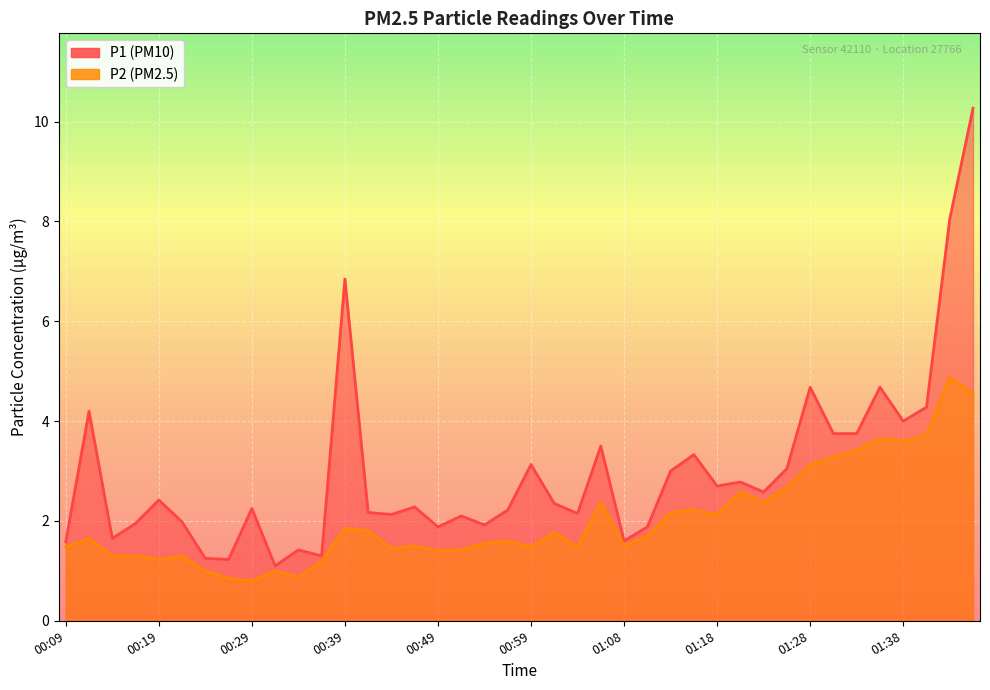

List the labels in order of P1 value, smallest first.

00:31, 00:27, 00:24, 00:36, 00:34, 00:09, 01:08, 00:14, 00:49, 01:11, 00:54, 00:17, 00:22, 00:51, 00:44, 01:04, 00:41, 00:56, 00:29, 00:46, 01:01, 00:19, 01:23, 01:18, 01:21, 01:13, 01:26, 00:59, 01:16, 01:06, 01:31, 01:33, 01:38, 00:12, 01:41, 01:28, 01:36, 00:39, 01:43, 01:45